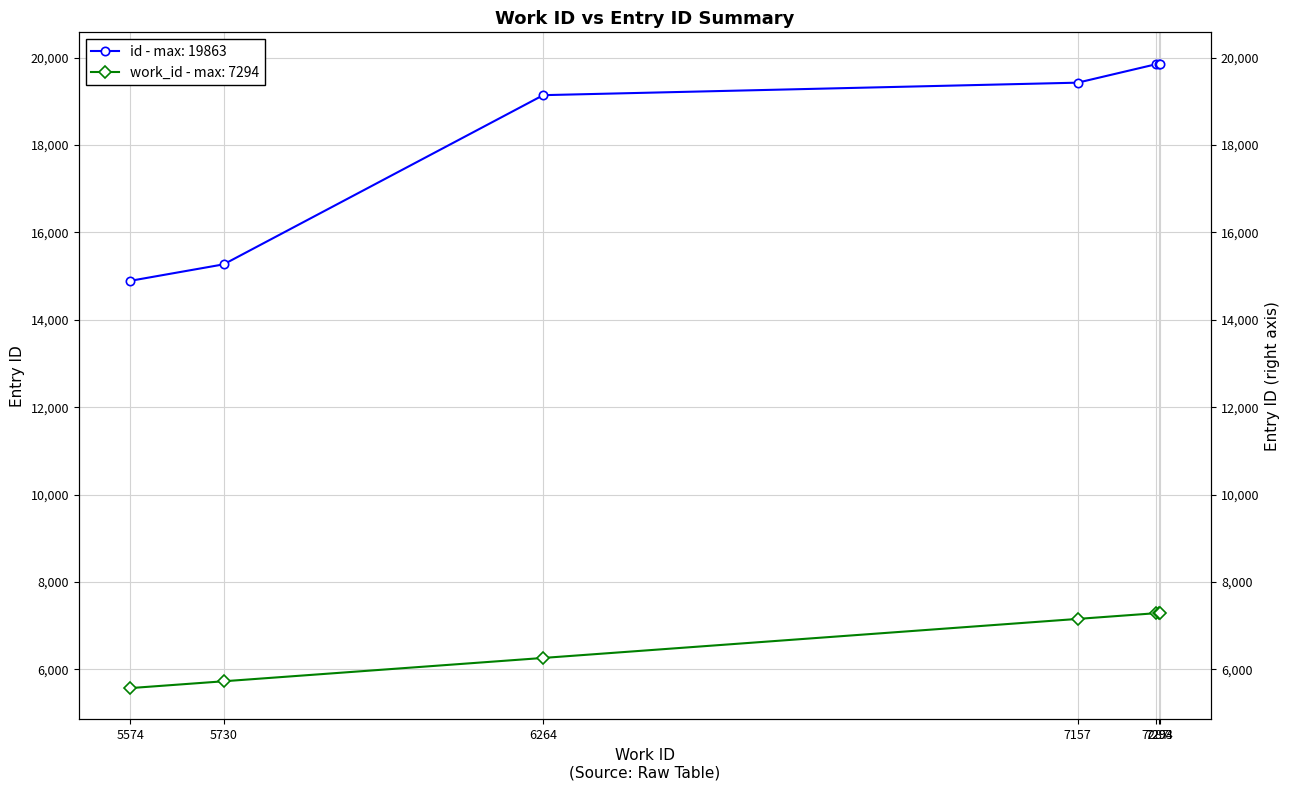

At which label does work_id reach its minimum?

5574